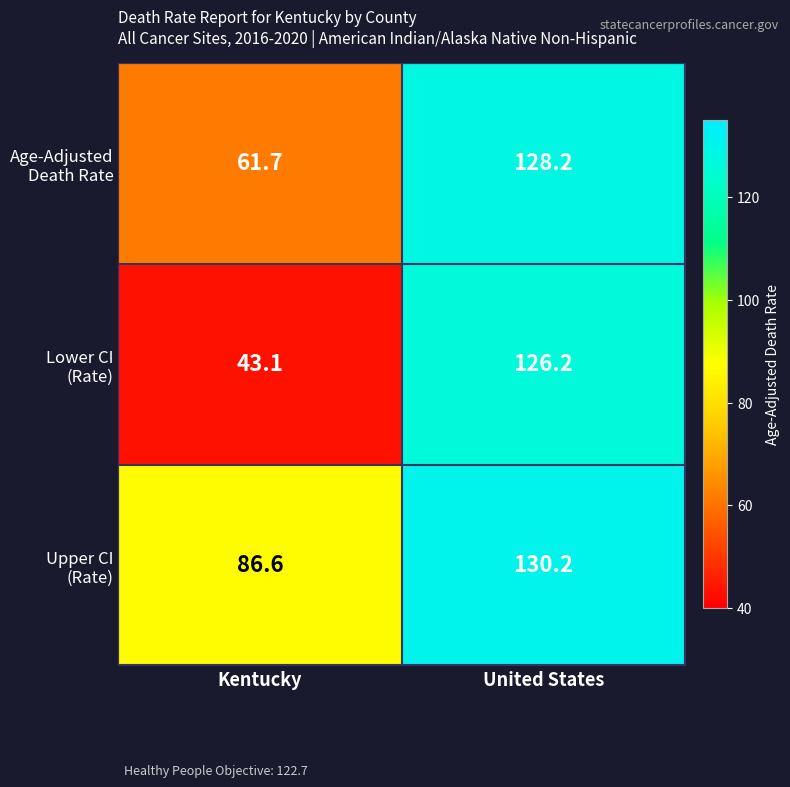

What is the minimum value shown in the chart?

43.1